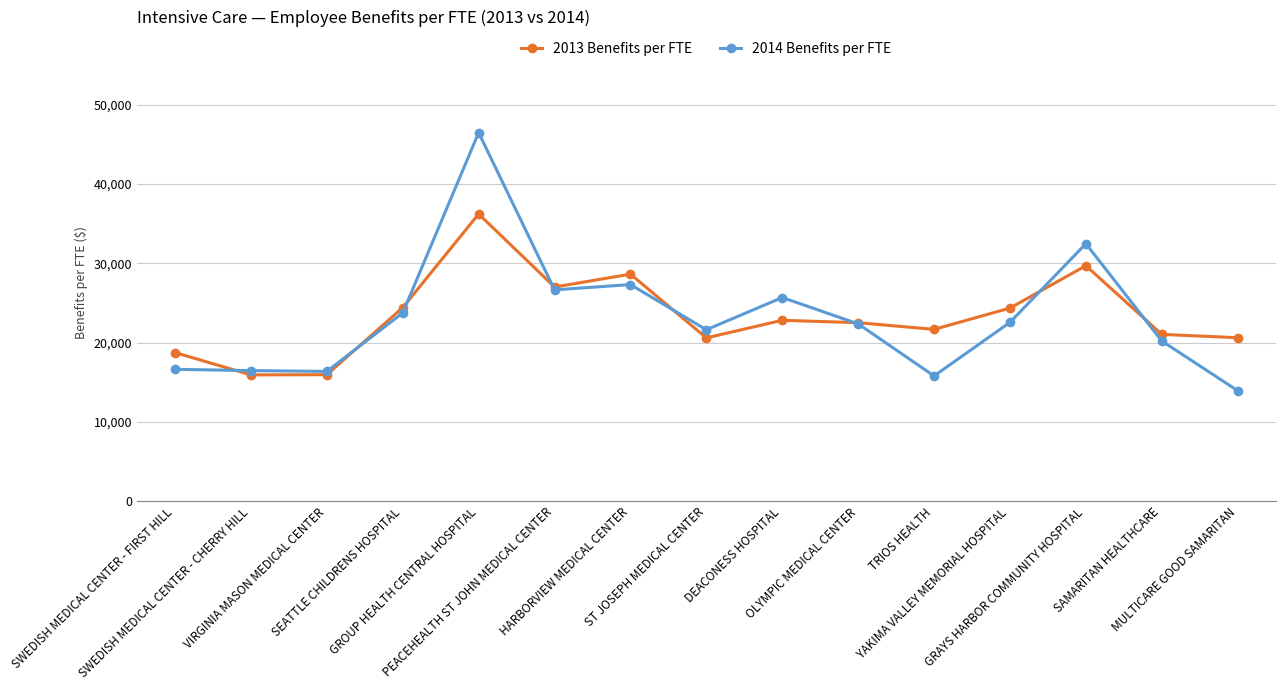

In 2014 Benefits per FTE, how many points are lower than both neighbors (excluding endpoints)?

4